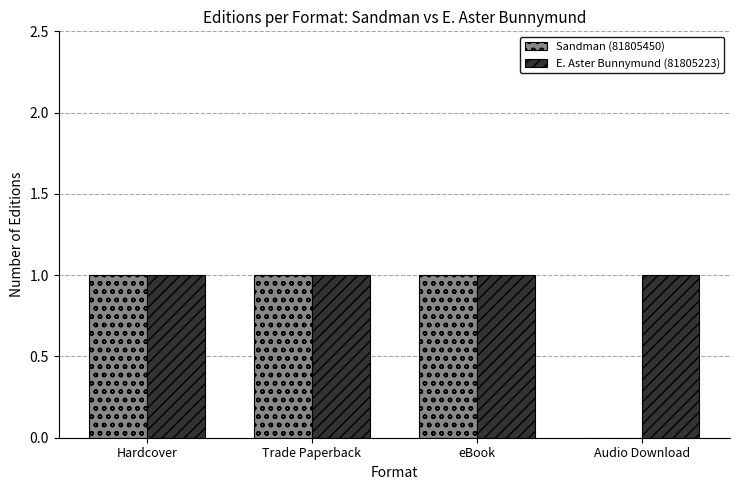

Is the value of Sandman (81805450) at Audio Download greater than the value of E. Aster Bunnymund (81805223) at Trade Paperback?

No